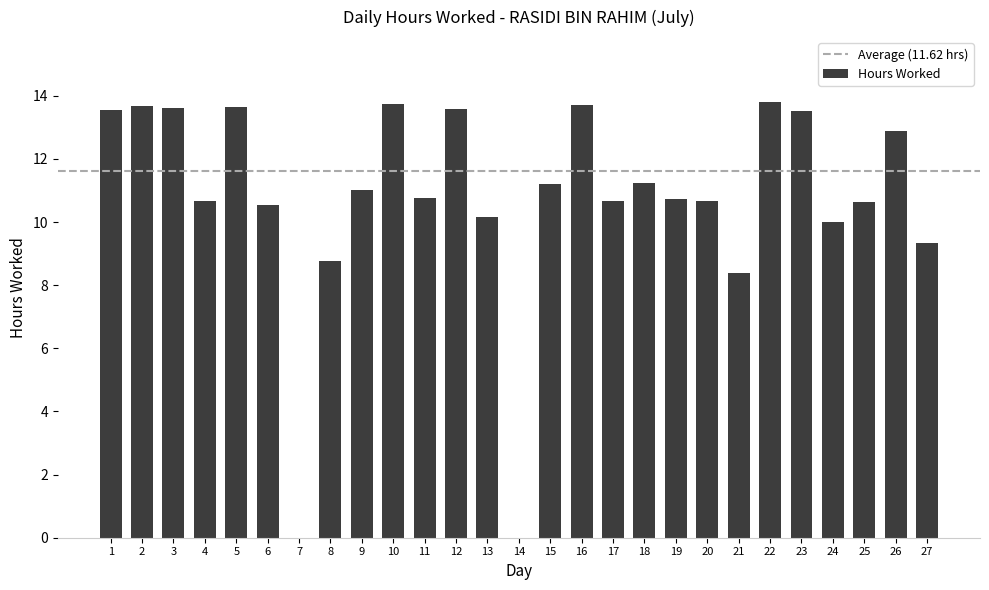

What value does the data have at 23?

13.5